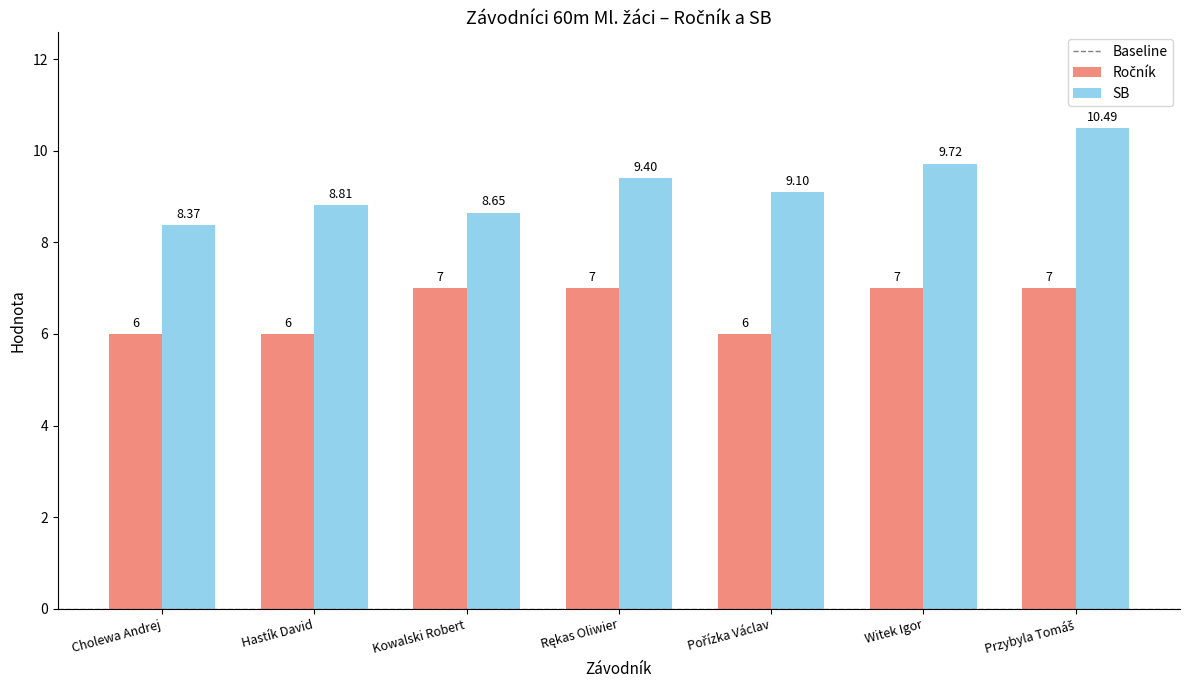

Which series has the largest total across all categories?

SB